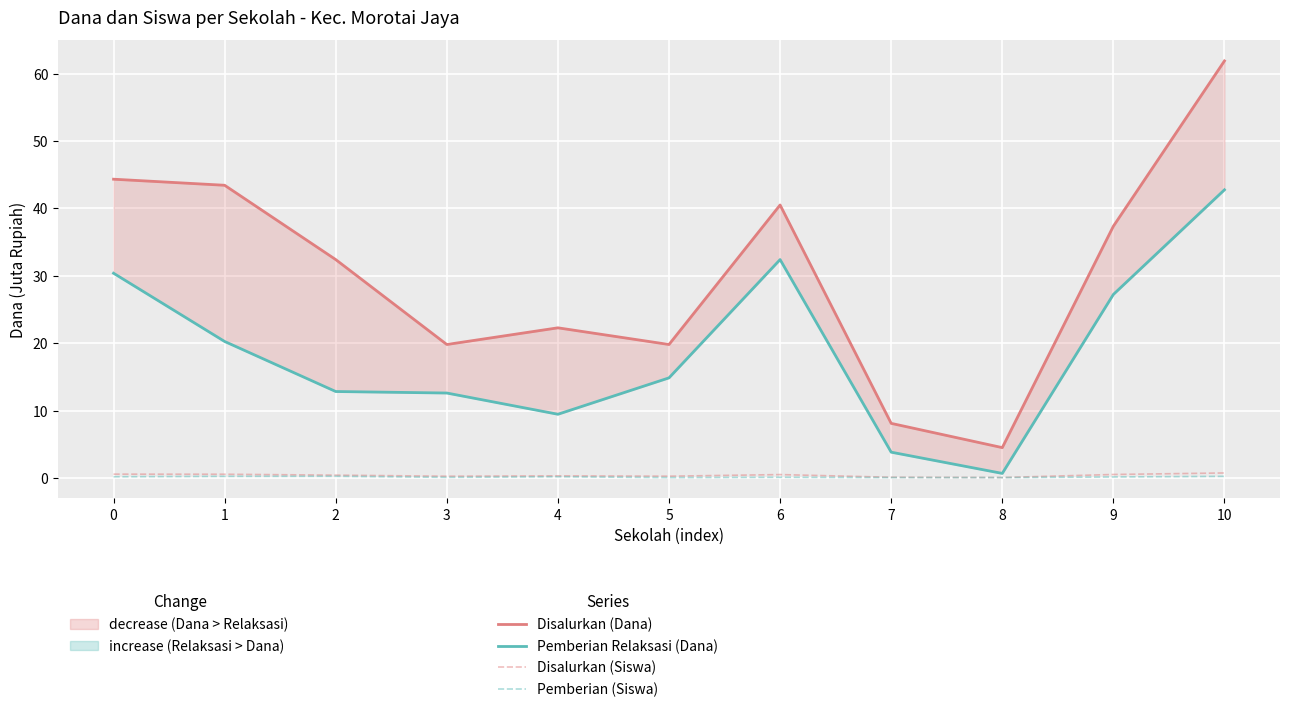

What is the value of the Pemberian (Siswa) point at the 11th from the left?

0.2